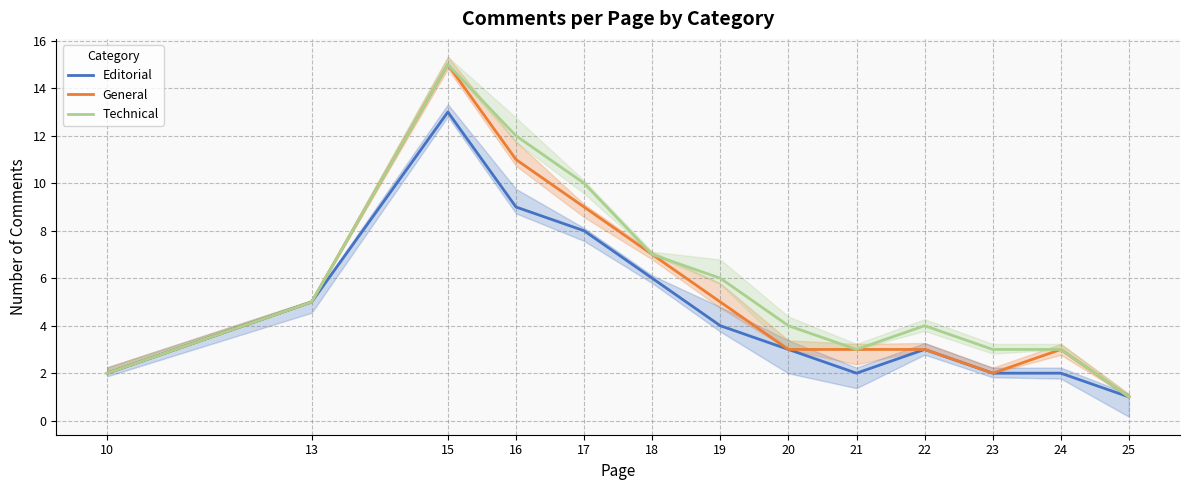

Is the value of Editorial at 15 greater than the value of Technical at 13?

Yes